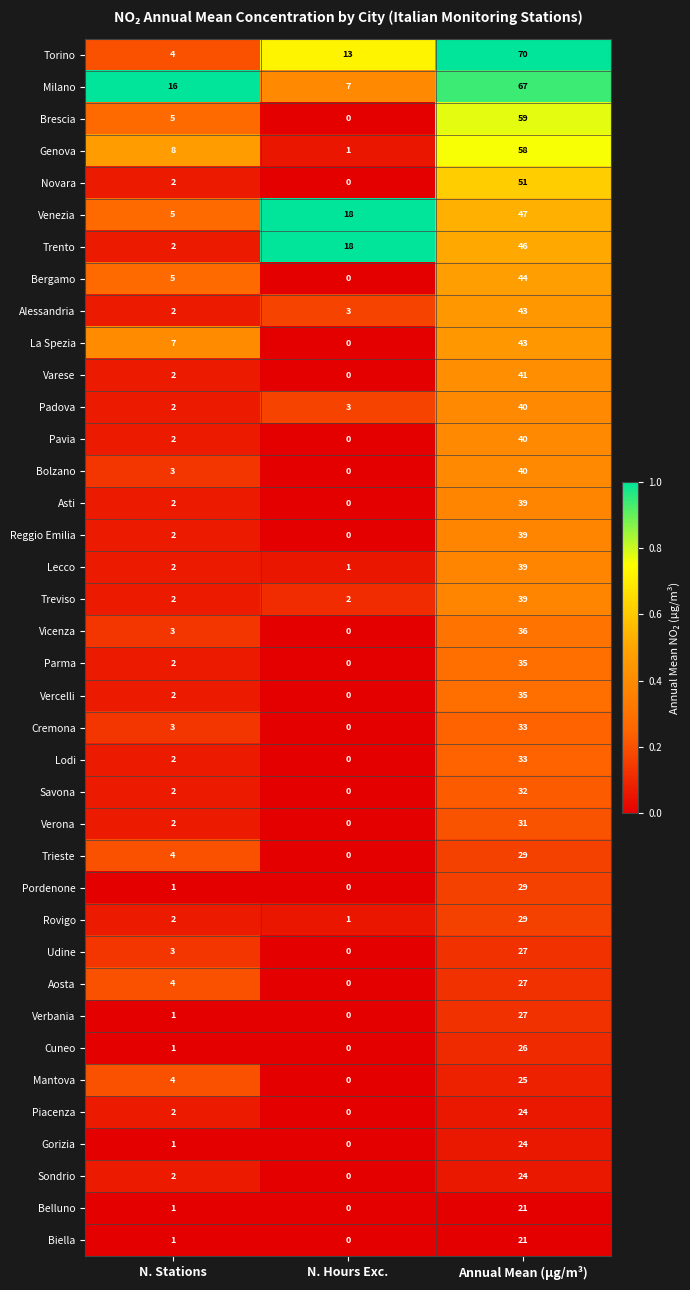

Is the value of Cremona at N. Hours Exc. greater than the value of Asti at Annual Mean (µg/m³)?

No